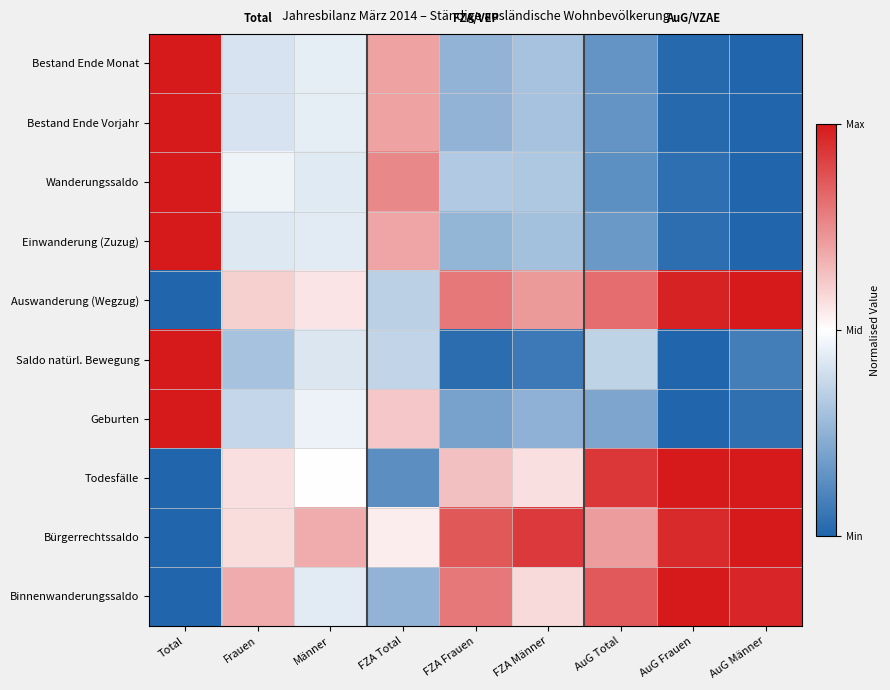

What is the maximum value shown in the chart?

1.0